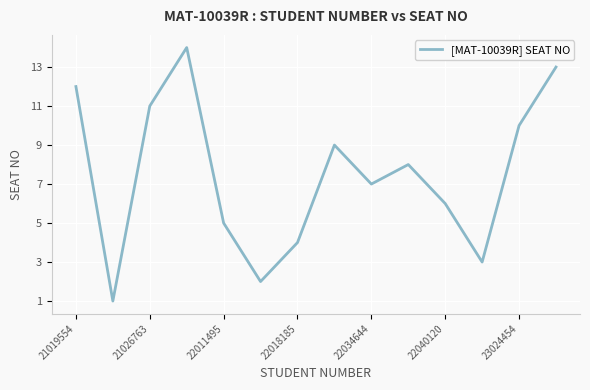

How many interior local peaks (higher than both neighbors) does the data have?

3